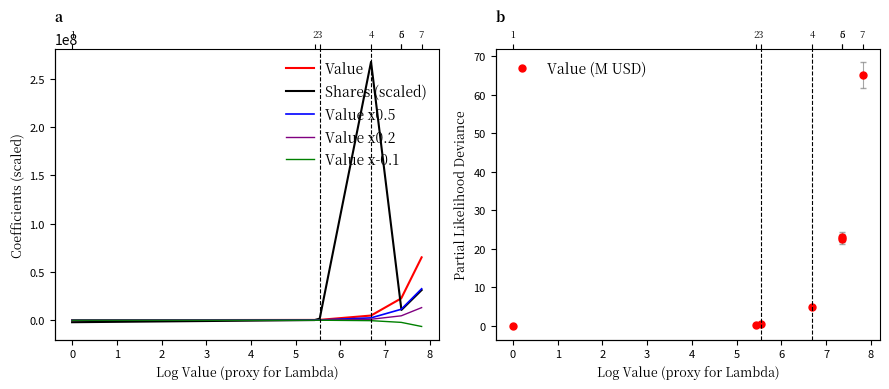

What is the difference between the maximum and minimum values in the Shares (scaled) series?

269703350.0